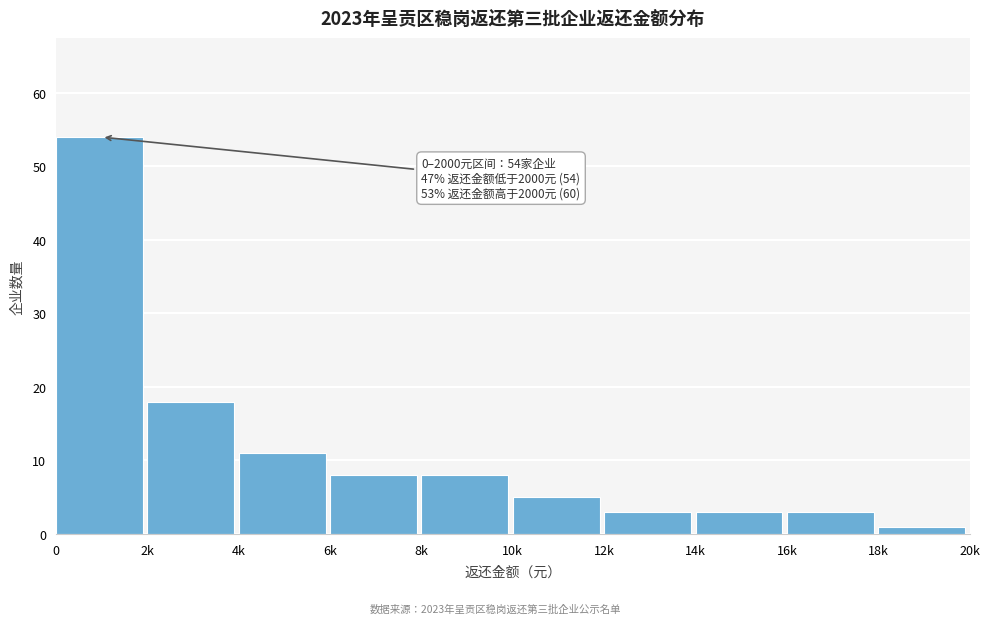

Reading left to right, transcribe all the data shown in this chart.

0=54	2k=18	4k=11	6k=8	8k=8	10k=5	12k=3	14k=3	16k=3	18k=1